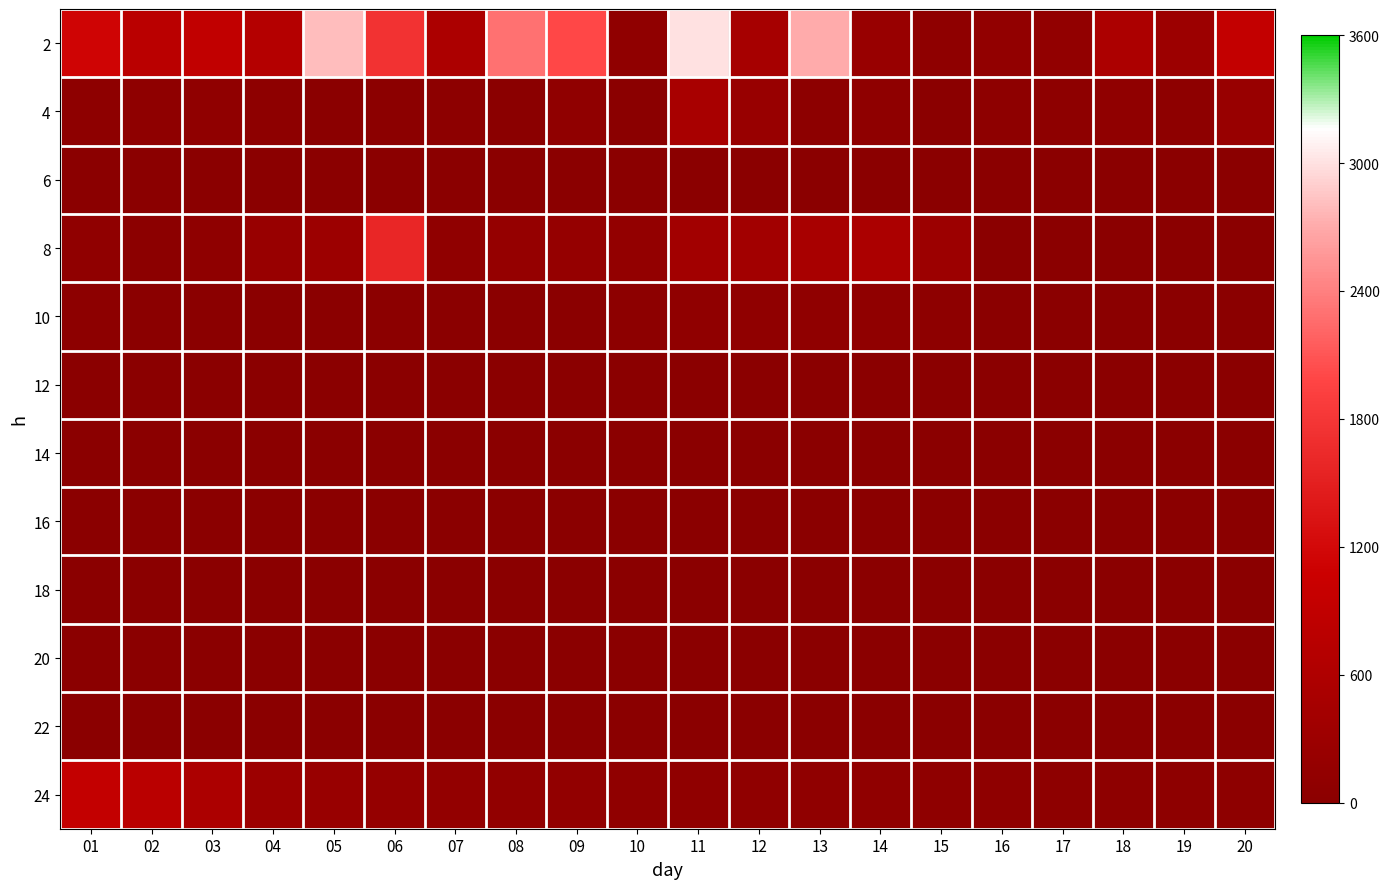

Which has a higher value, 15 or 03?

03